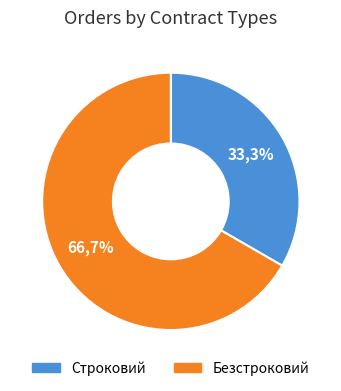

To the nearest percent, what percentage of the pie is Строковий?

33%